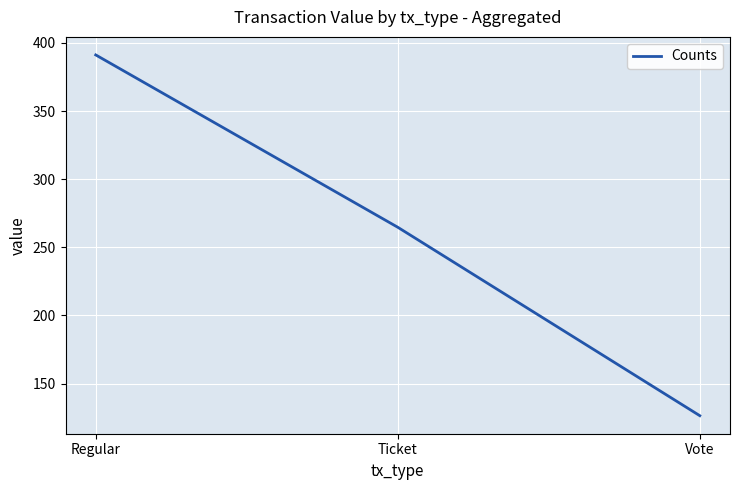

Rank the categories by value from lowest to highest.

Vote, Ticket, Regular